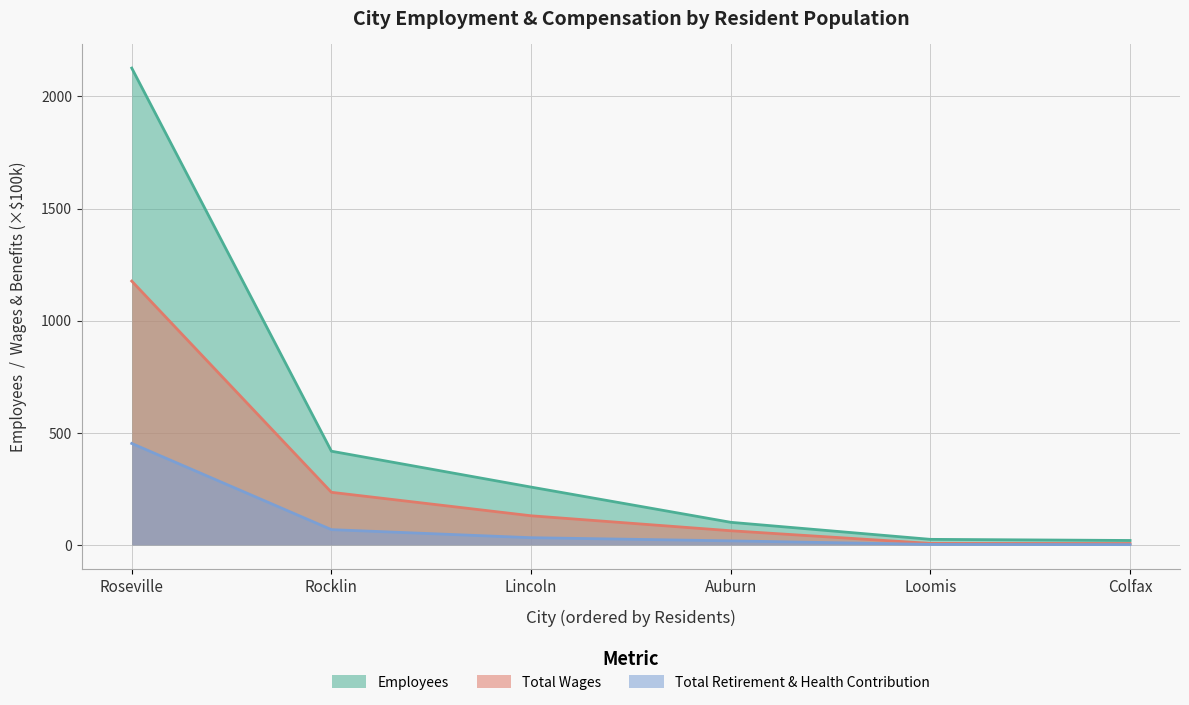

What is the difference between the Total Wages values at Loomis and Lincoln?

123.1